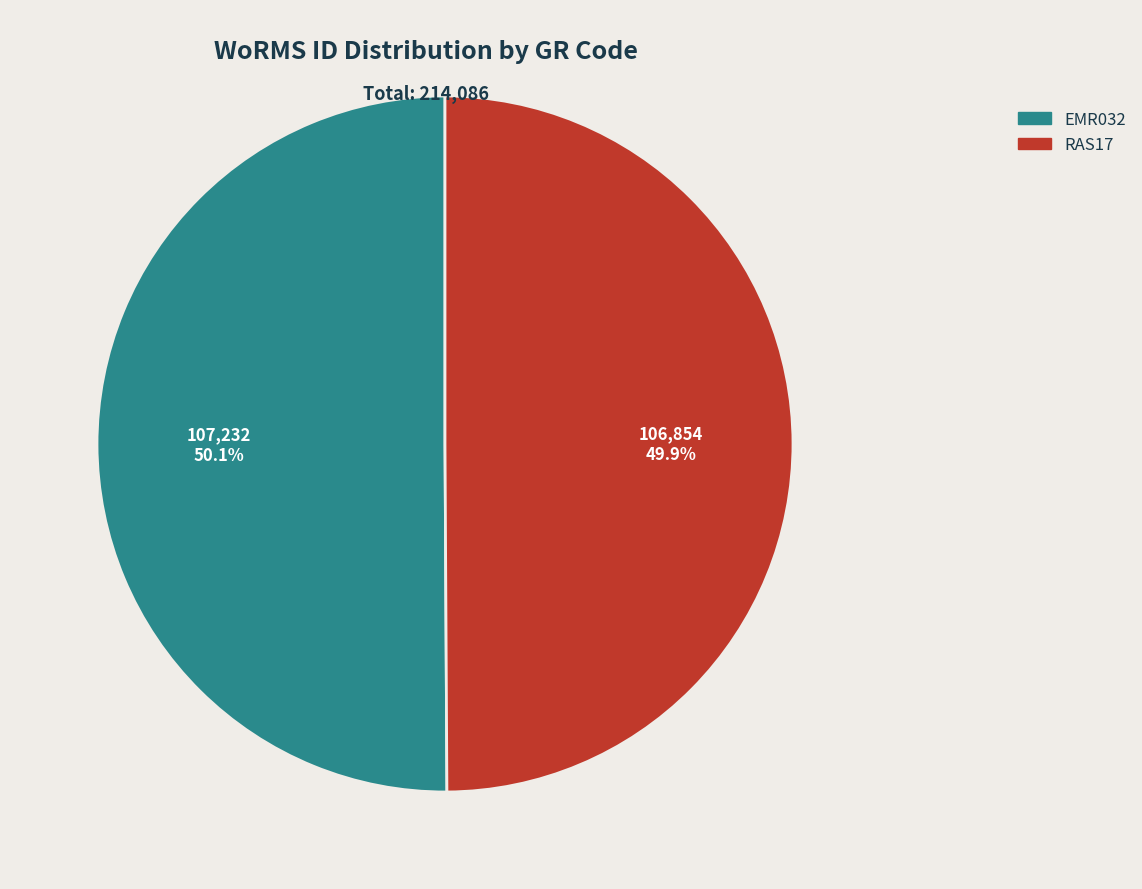

Is it true that EMR032 is 50% of the pie?

True